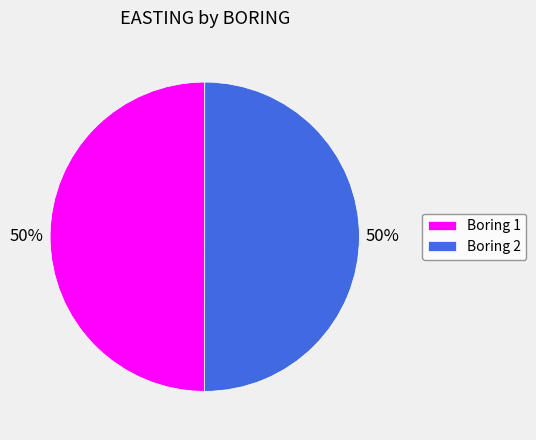

The Boring 2 slice represents 61% of the pie. True or false?

False